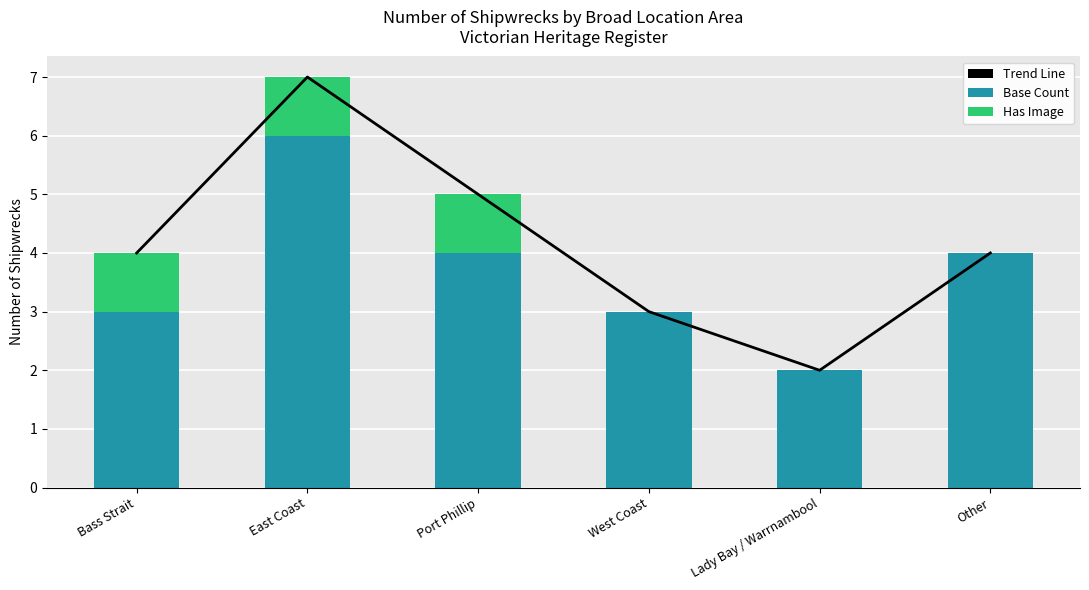

Is it true that Base Count equals 4 at Port Phillip?

True